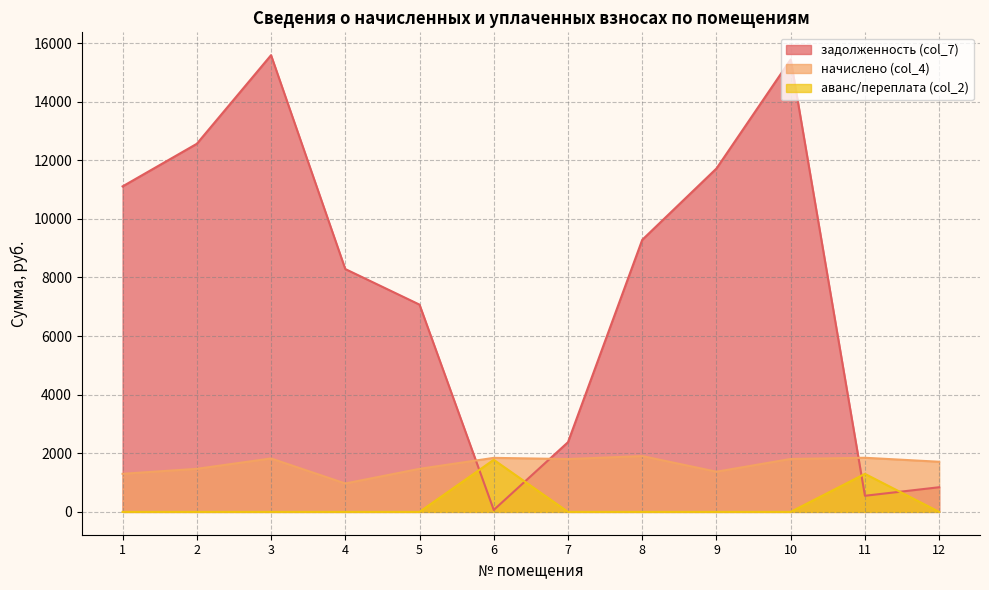

True or false: задолженность (col_7) and начислено (col_4) intersect in this chart.

True